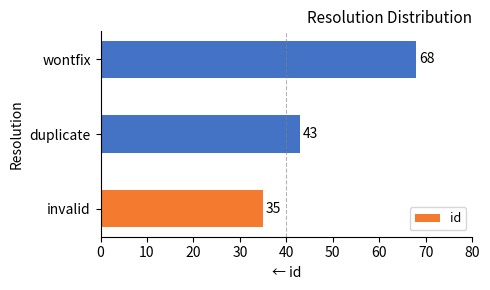

What is the average value?

49